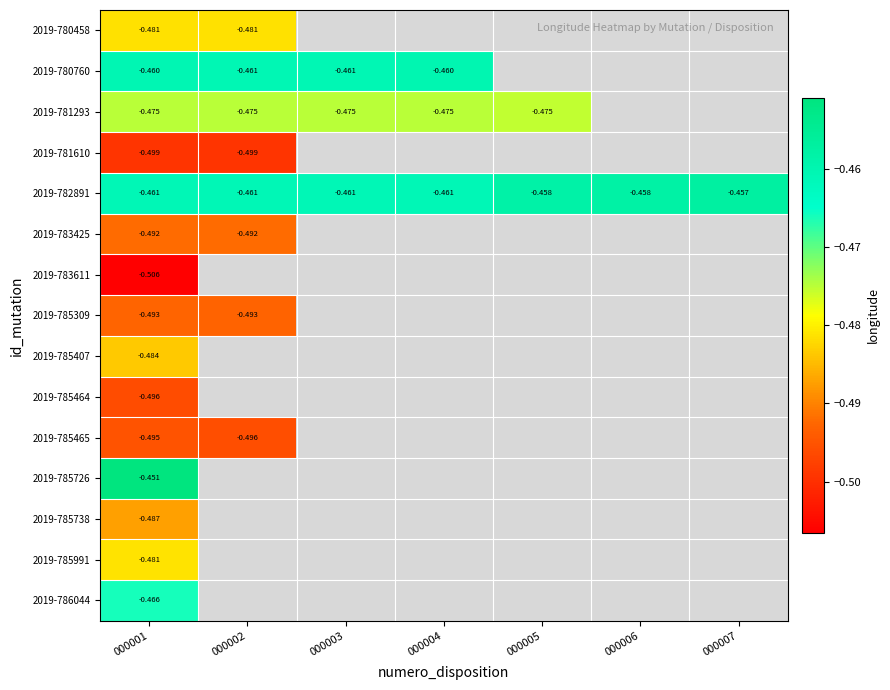

Where is 2019-785309 nearest to the value 0?

000001